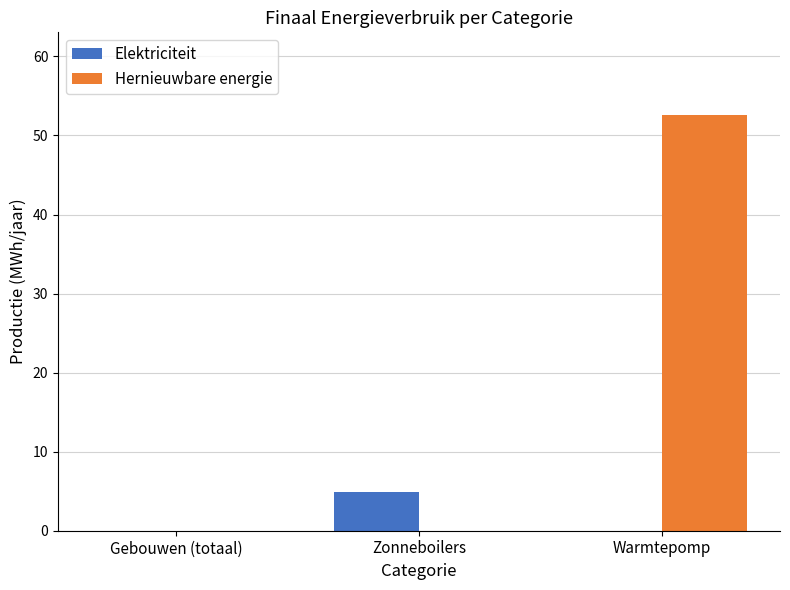

How many data points does each series have?

3